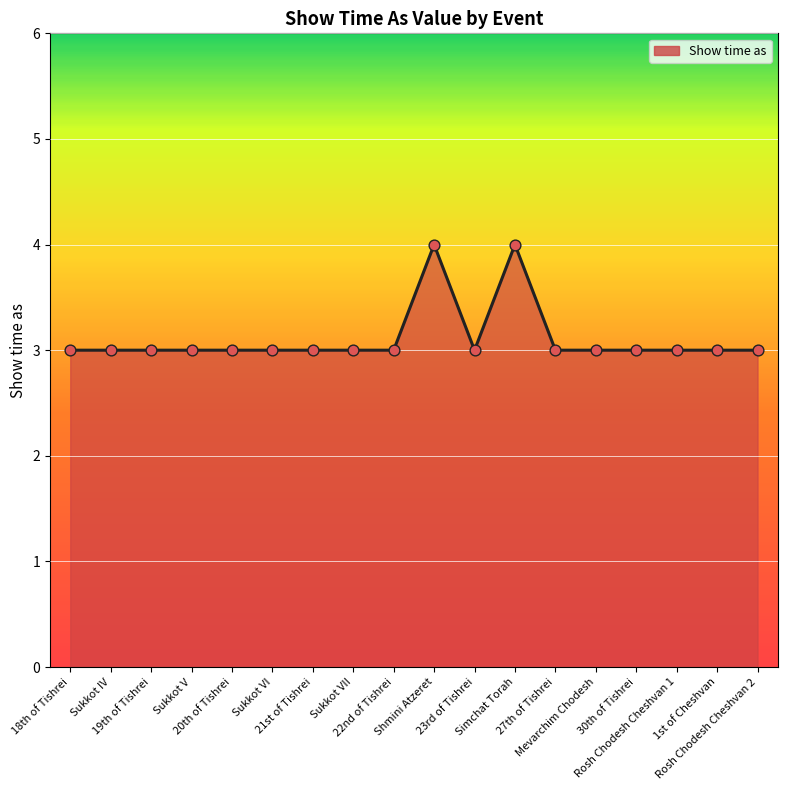

Approximately how many times larger is the value at Rosh Chodesh Cheshvan 2 compared to 27th of Tishrei?

1.0